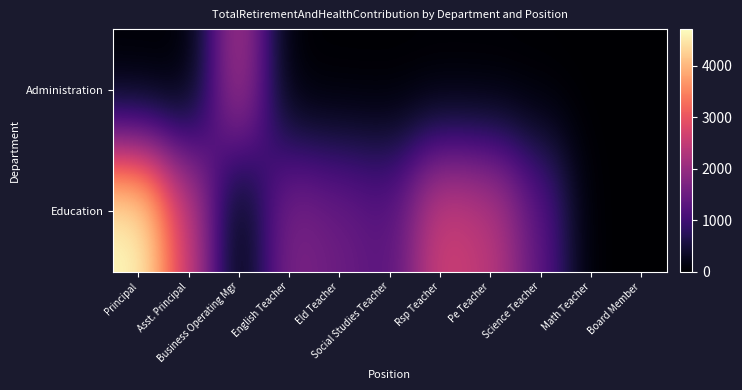

Which has a higher value, Asst. Principal or Social Studies Teacher?

Asst. Principal